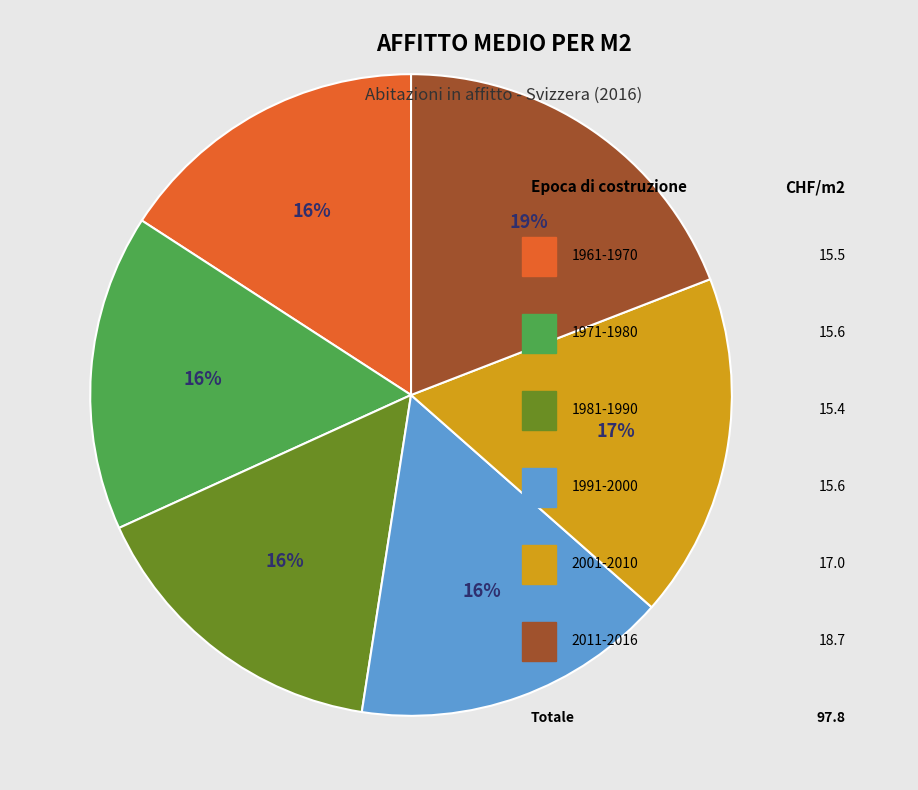

What is the largest slice in the pie chart?

2011-2016